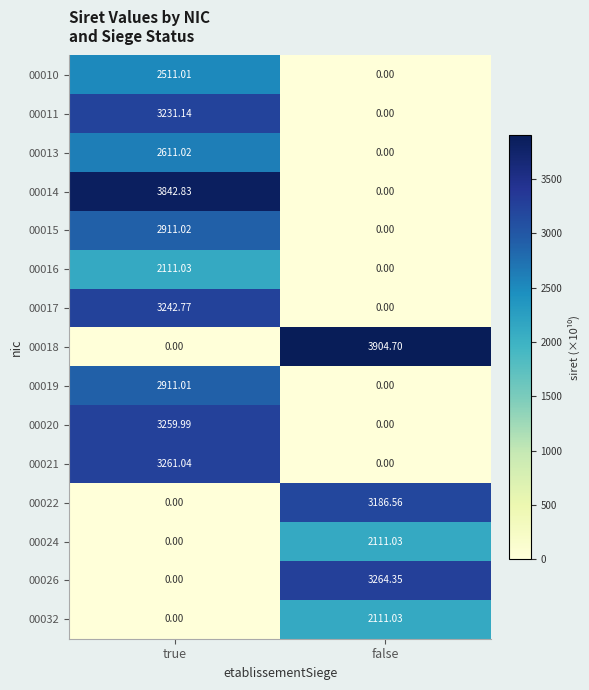

Which series has the largest total across all categories?

00018